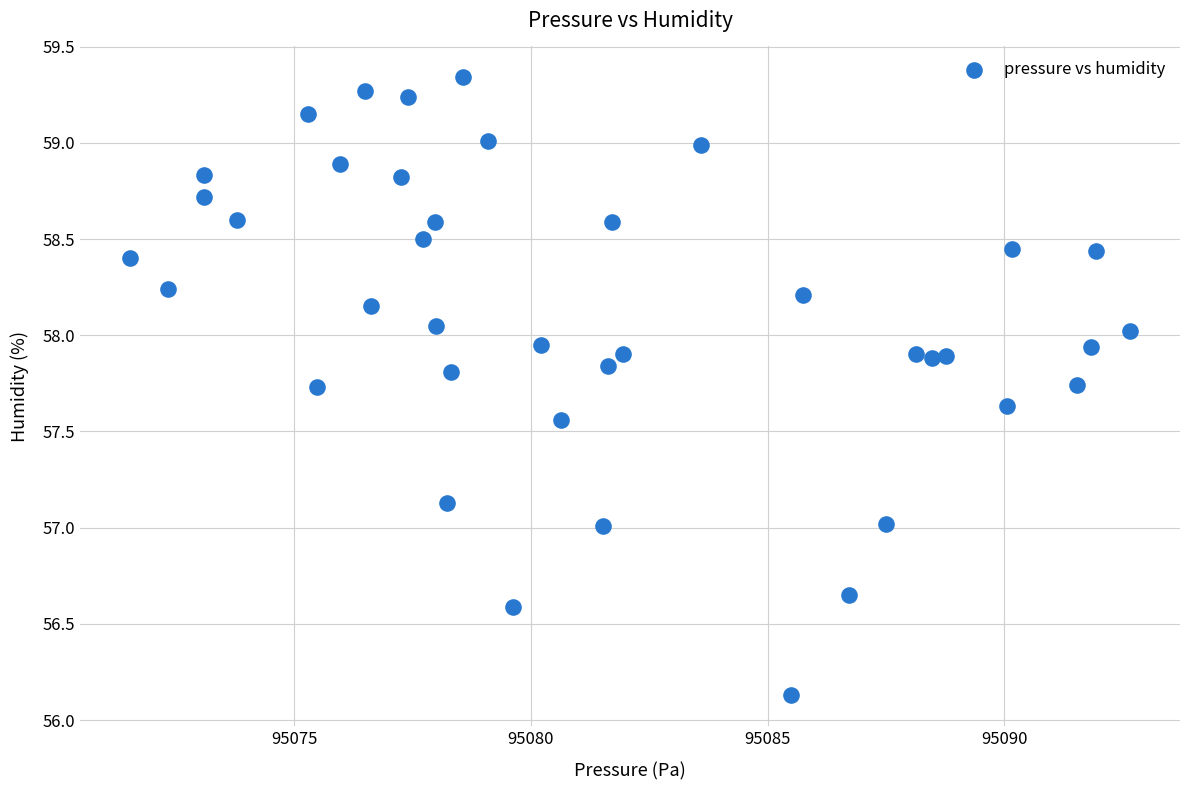

What is the range of Y values (max minus min)?

3.2